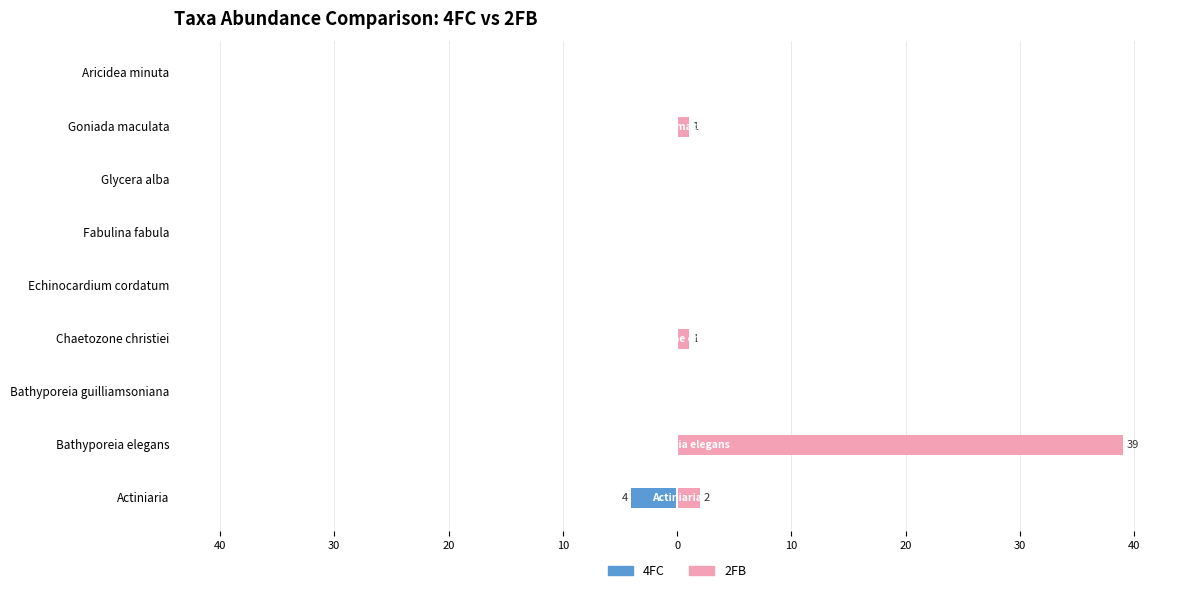

What are all the series names shown in the legend?

4FC, 2FB